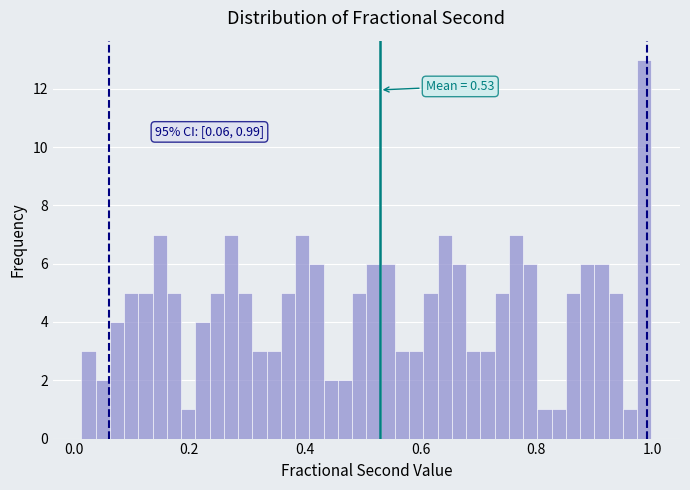

Read against the x-axis, roughly where is the centre of the tallest bar?

0.98